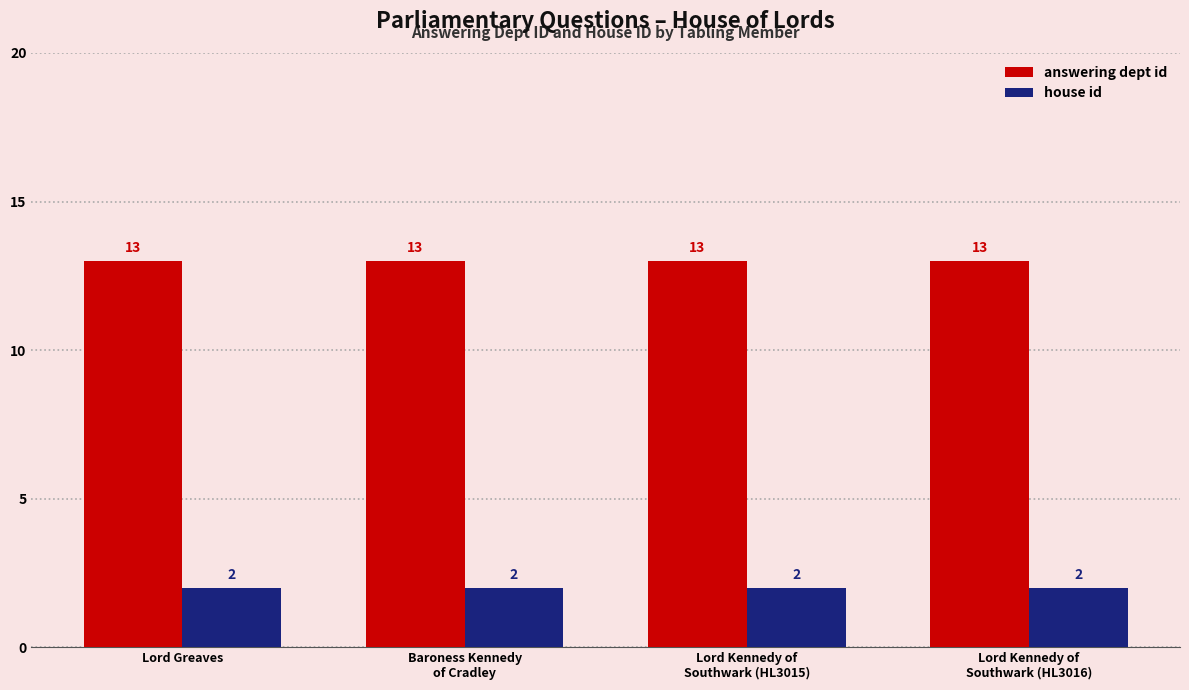

Reading left to right, transcribe all the data shown in this chart.

answering dept id: Lord Greaves=13	Baroness Kennedy
of Cradley=13	Lord Kennedy of
Southwark (HL3015)=13	Lord Kennedy of
Southwark (HL3016)=13
house id: Lord Greaves=2	Baroness Kennedy
of Cradley=2	Lord Kennedy of
Southwark (HL3015)=2	Lord Kennedy of
Southwark (HL3016)=2